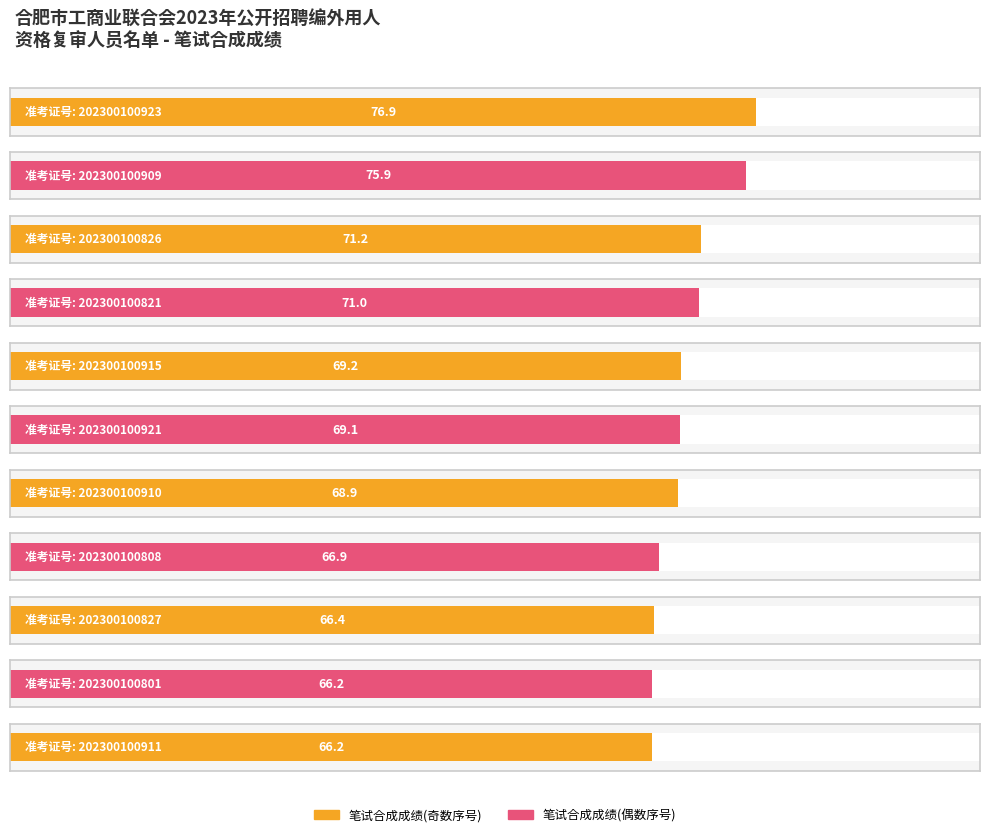

List the labels in order of value, largest first.

202300100923, 202300100909, 202300100826, 202300100821, 202300100915, 202300100921, 202300100910, 202300100808, 202300100827, 202300100801, 202300100911